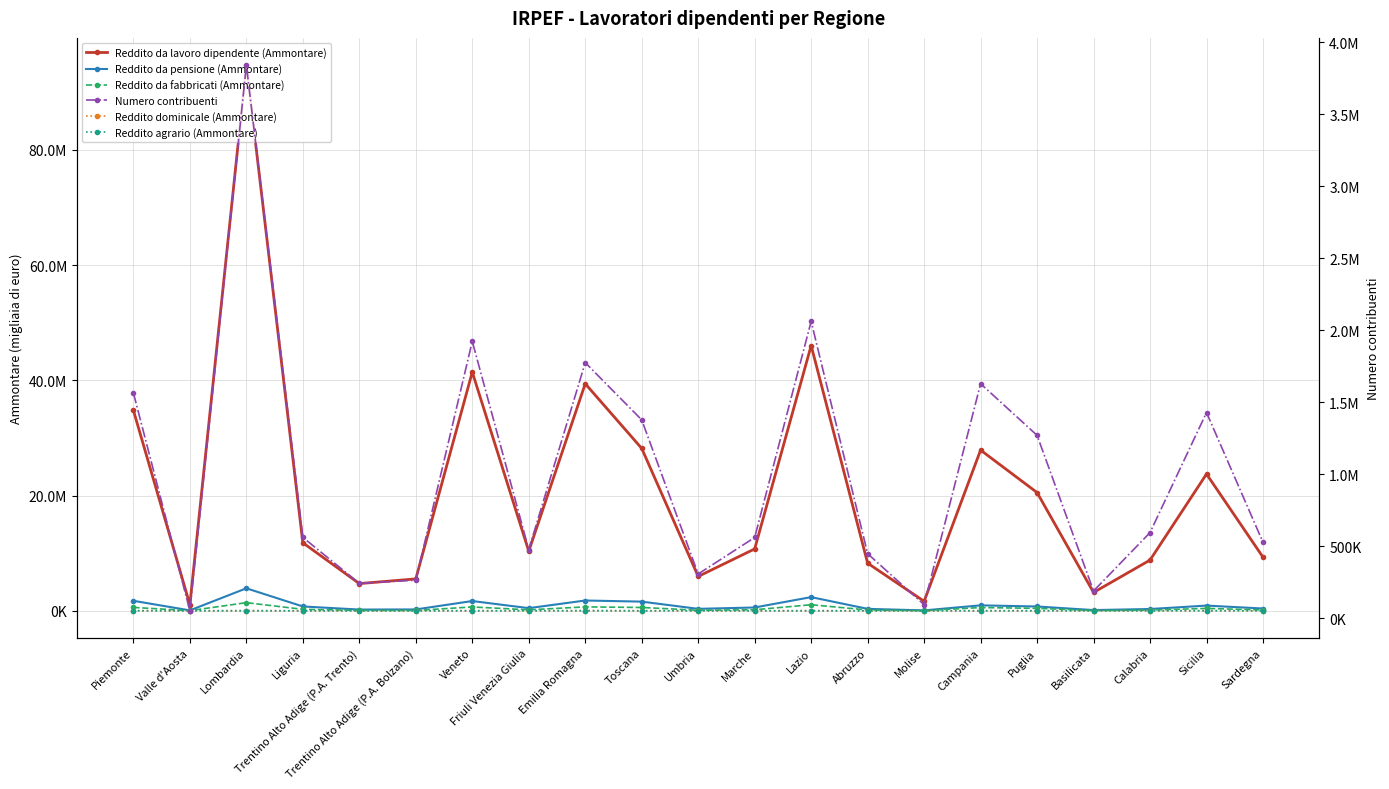

What is the highest value of the Numero contribuenti series?

3842028